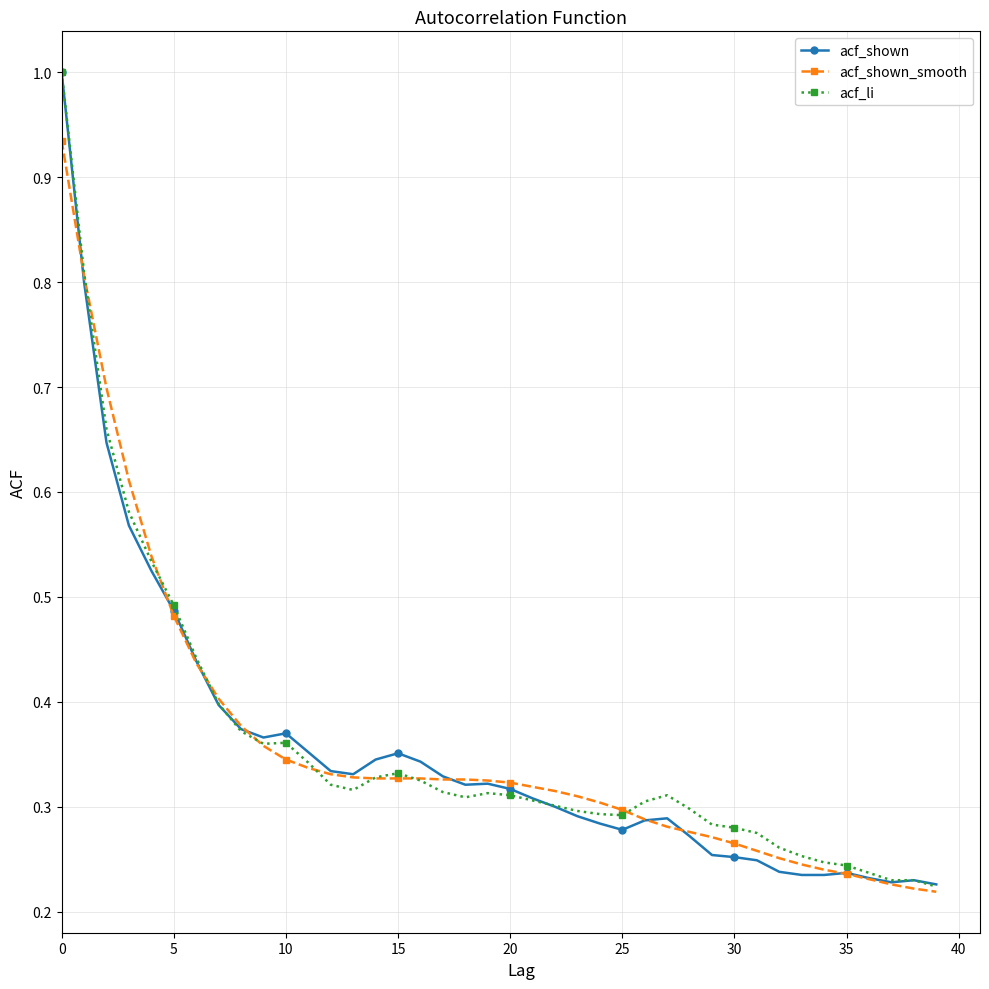

At how many categories does at least one series exceed 0?

40